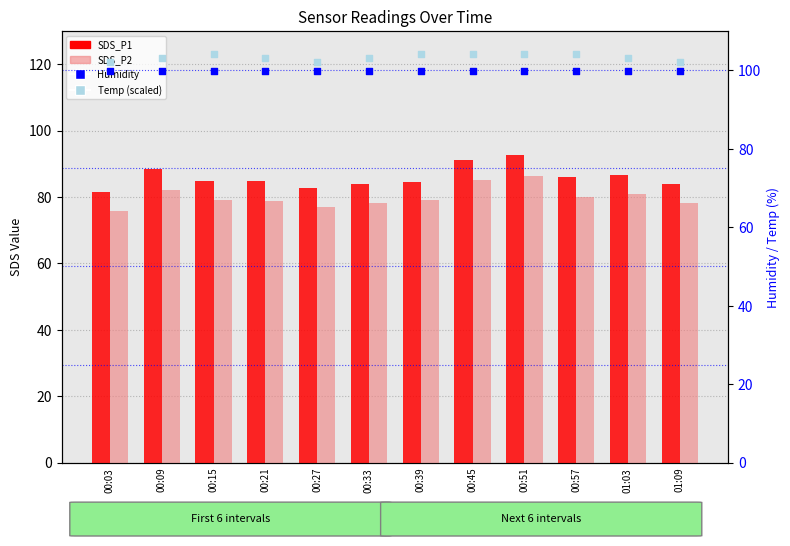

Which series contains the lowest Y value?

SDS_P2